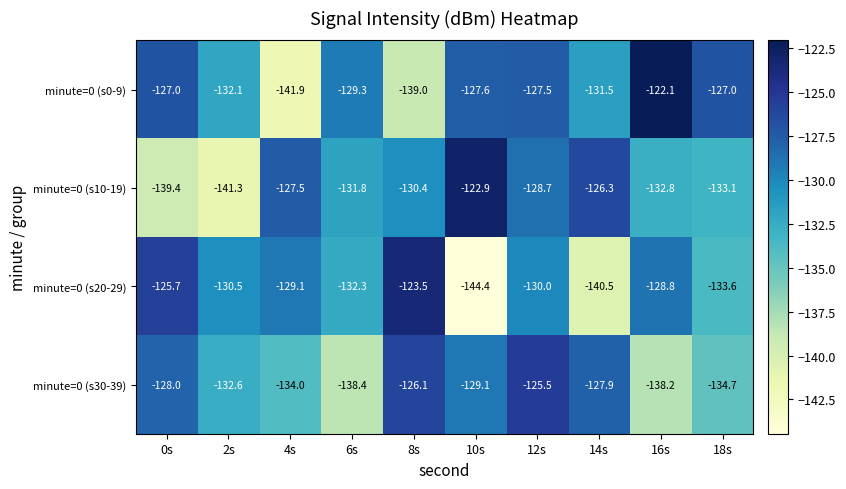

How many categories are shown in the chart?

10